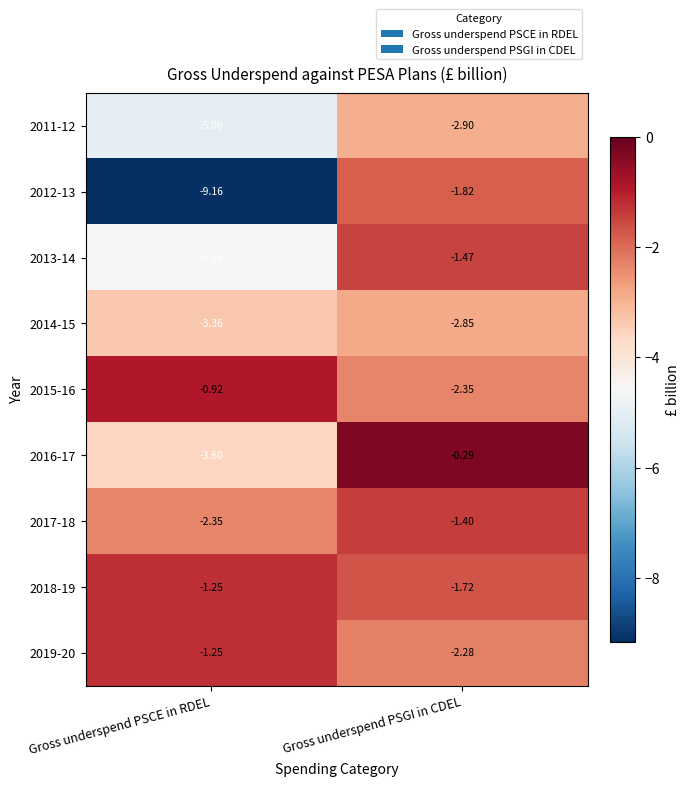

List the labels in order of 2012-13 value, smallest first.

Gross underspend PSCE in RDEL, Gross underspend PSGI in CDEL